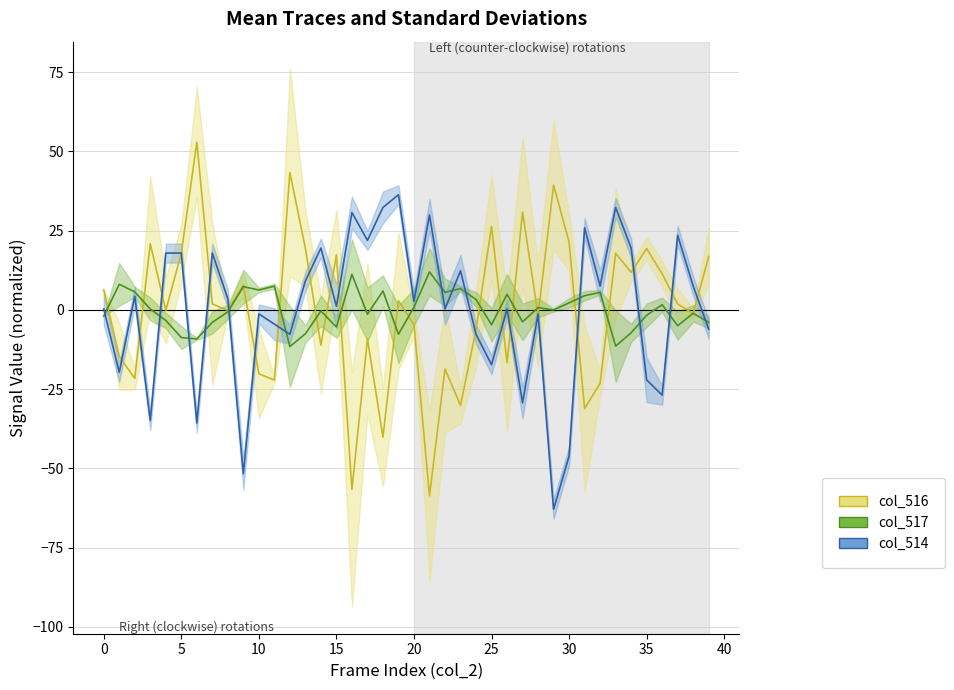

Where is col_514 nearest to the value -13?

25